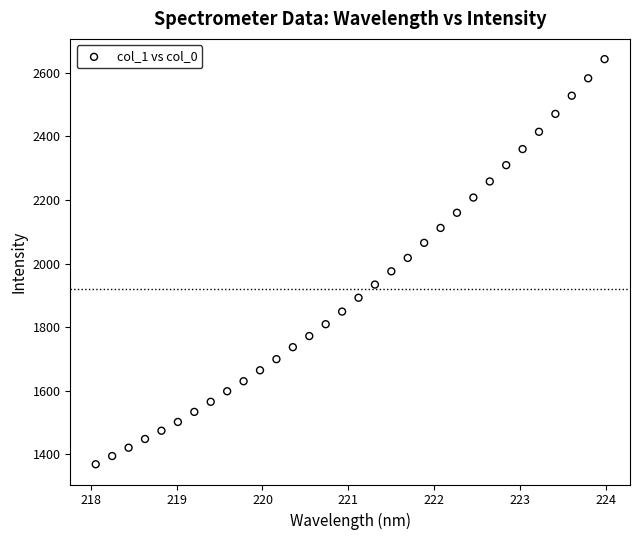

What is the range of Y values (max minus min)?

1273.7